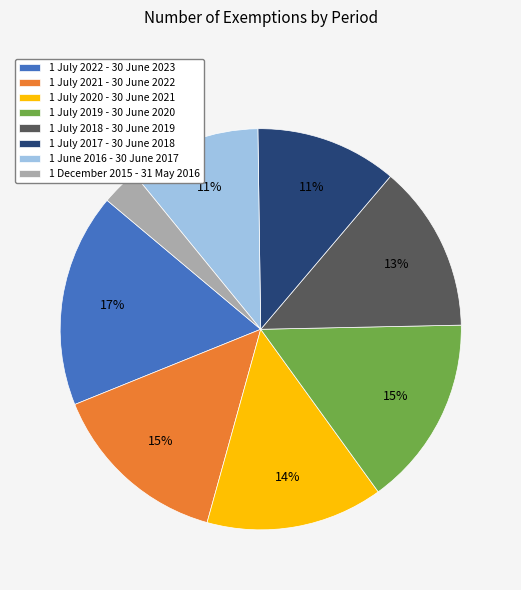

Do 1 July 2018 - 30 June 2019 and 1 July 2022 - 30 June 2023 together represent more than half of the pie?

No